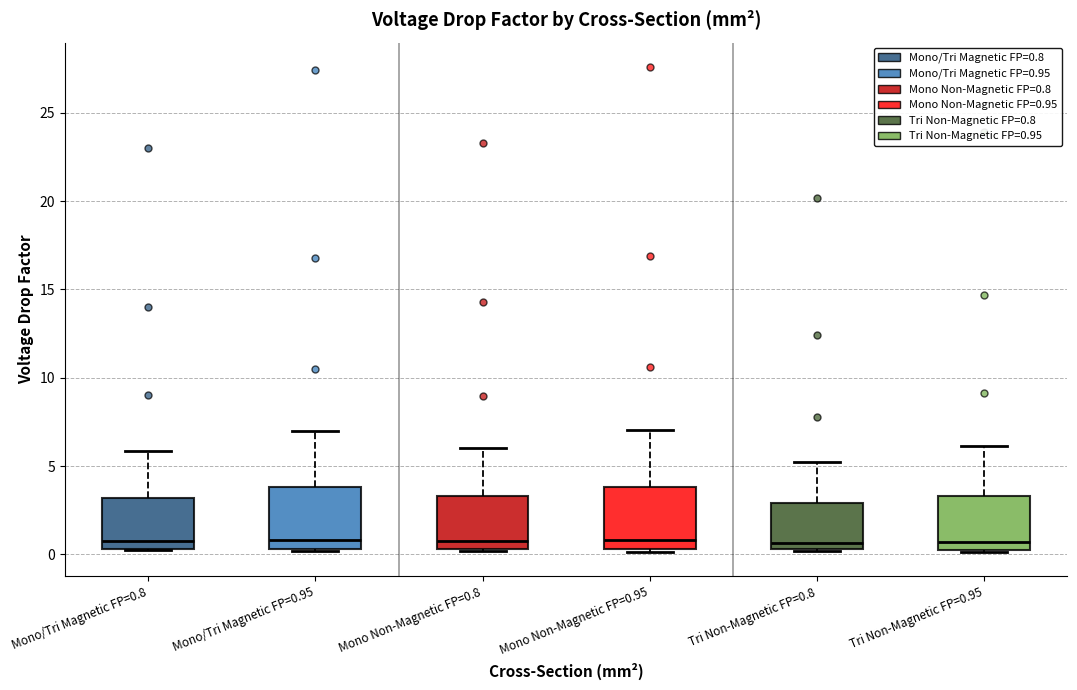

Where is the lower edge of the box for Mono/Tri Magnetic FP=0.8 on the y-axis? The values are not printed on the chart, so give them approximately, as read against the axis.

0.5